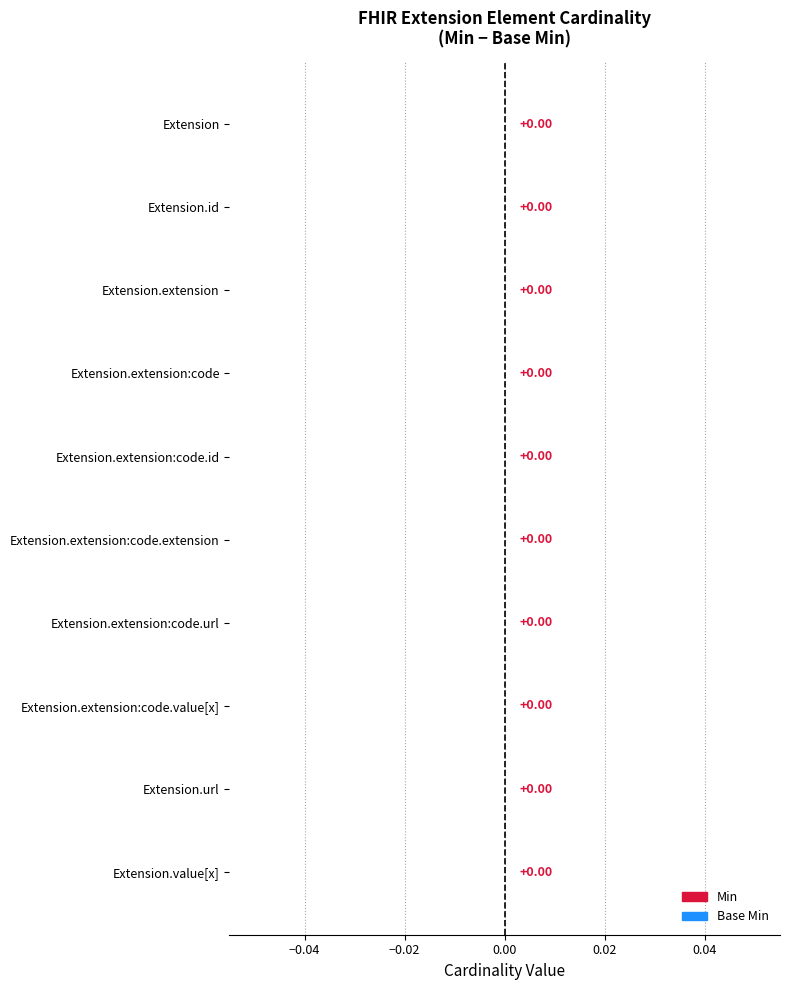

At which category does the chart reach its peak across all series?

Extension.extension:code.url